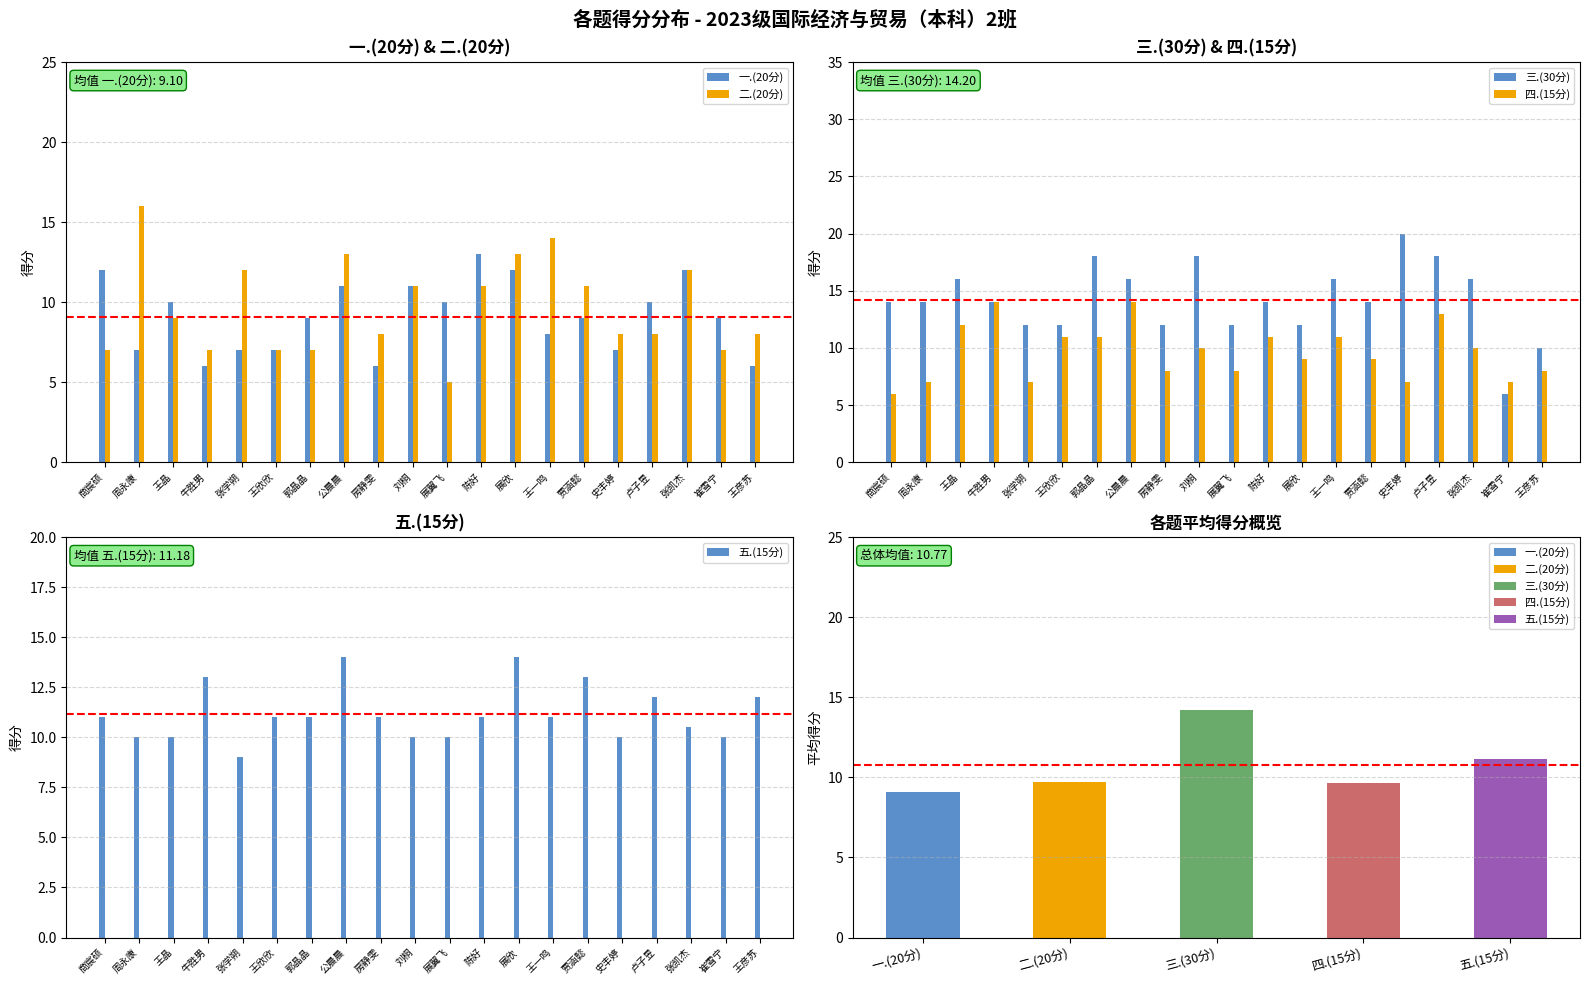

Which series has the largest range (max minus min)?

三.(30分)